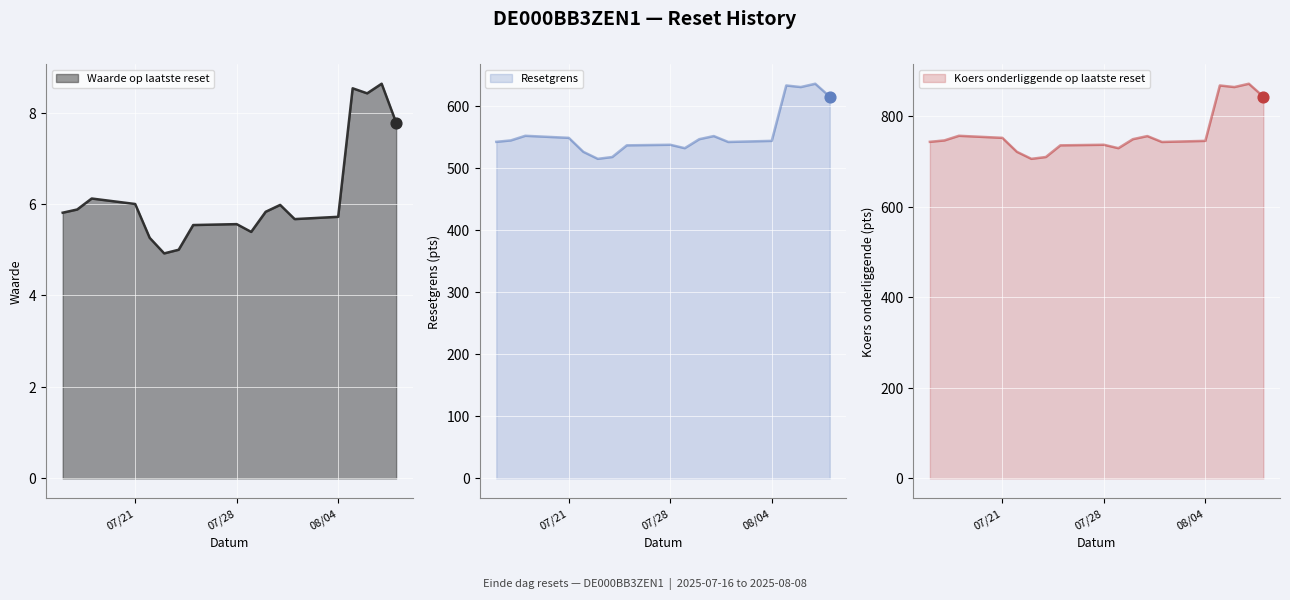

What are all the series names shown in the legend?

Waarde op laatste reset, Resetgrens, Koers onderliggende op laatste reset